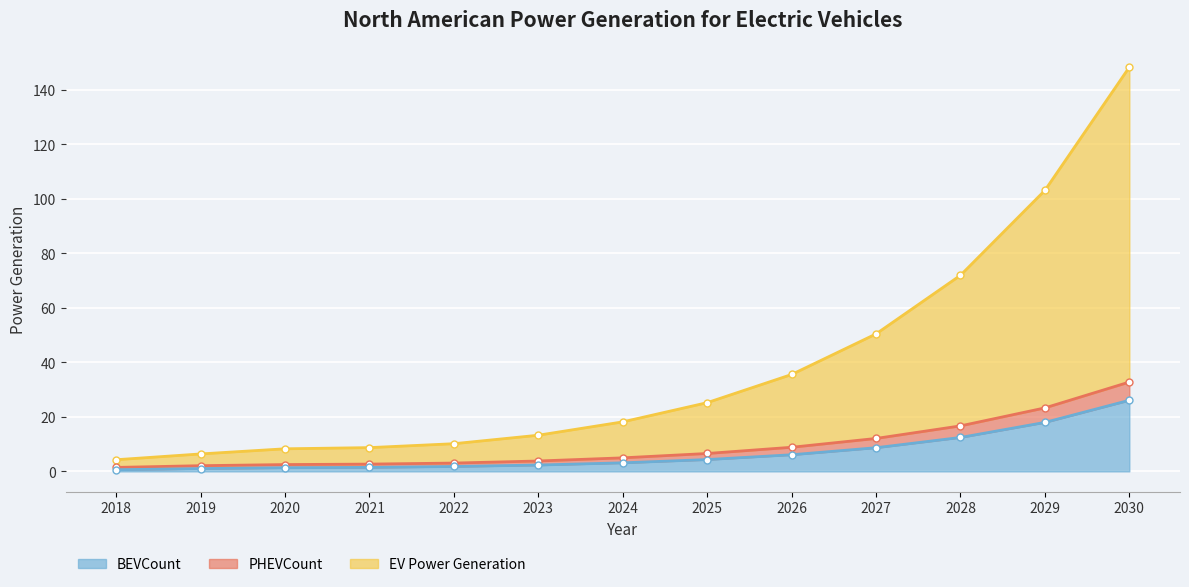

Reading left to right, transcribe all the data shown in this chart.

EV Power Generation: 2018=4.3	2019=6.4	2020=8.3	2021=8.7	2022=10.2	2023=13.3	2024=18.2	2025=25.2	2026=35.5	2027=50.4	2028=71.9	2029=103.1	2030=148.3
PHEVCount: 2018=1.5	2019=2.1	2020=2.5	2021=2.7	2022=3.0	2023=3.8	2024=5.0	2025=6.6	2026=8.8	2027=12.1	2028=16.7	2029=23.3	2030=32.8
BEVCount: 2018=0.6	2019=1.0	2020=1.3	2021=1.5	2022=1.8	2023=2.3	2024=3.1	2025=4.3	2026=6.1	2027=8.7	2028=12.4	2029=18.0	2030=26.1